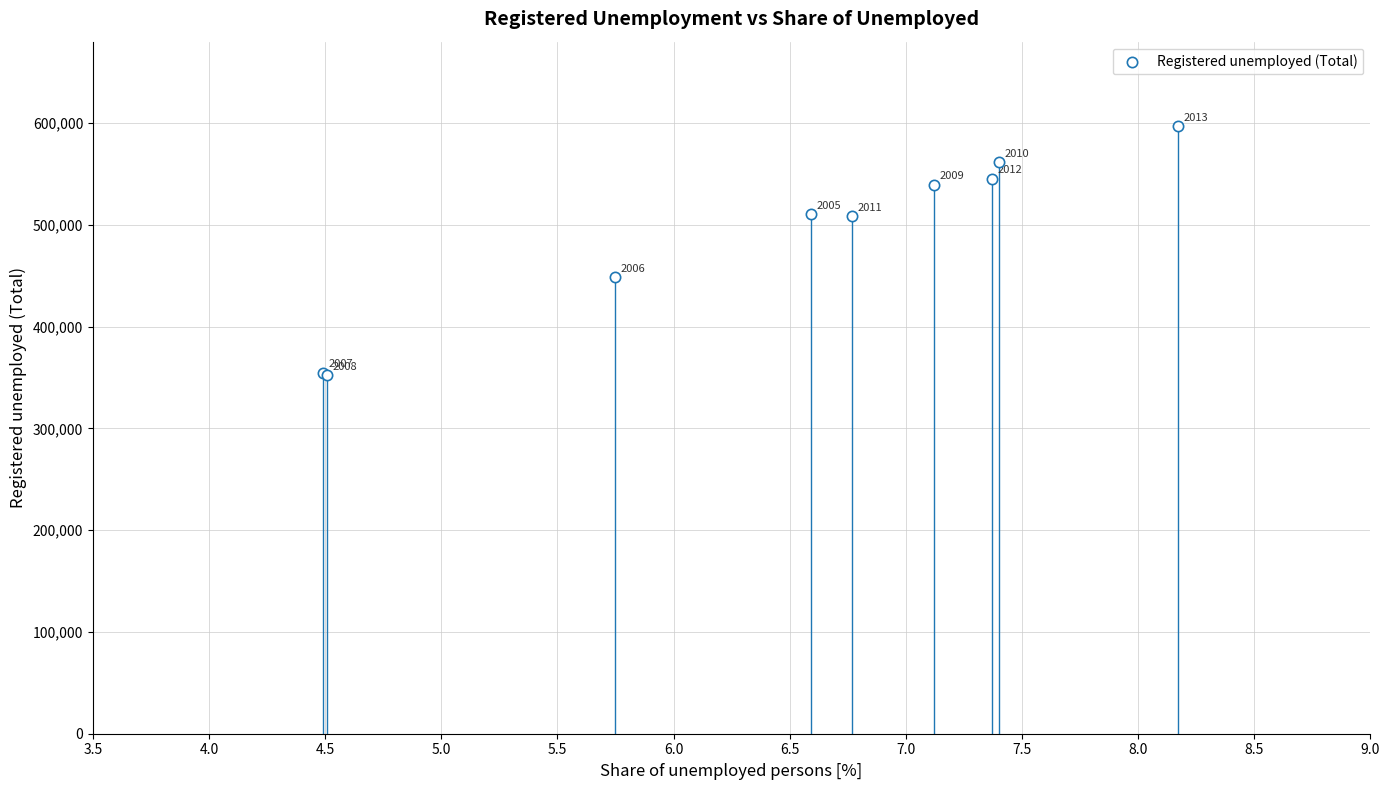

What Y value in the scatter plot is closest to 474541?

448545